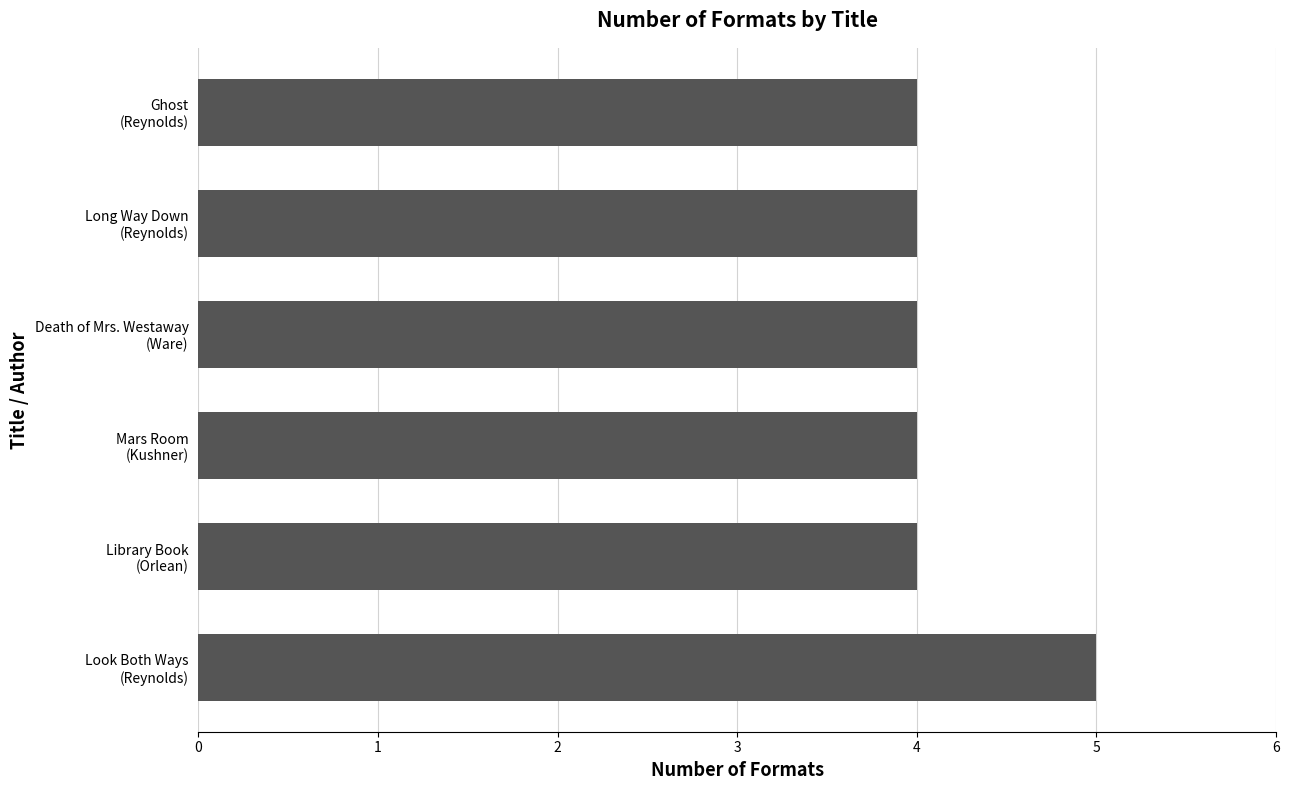

What is the maximum value shown in the chart?

5